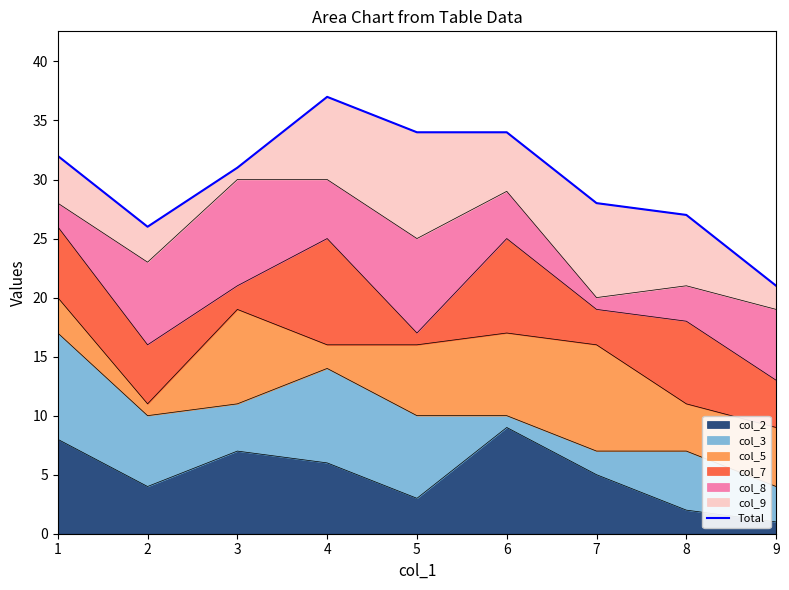

Reading right to left, what are all the values shown in this chart?

9=21	8=27	7=28	6=34	5=34	4=37	3=31	2=26	1=32